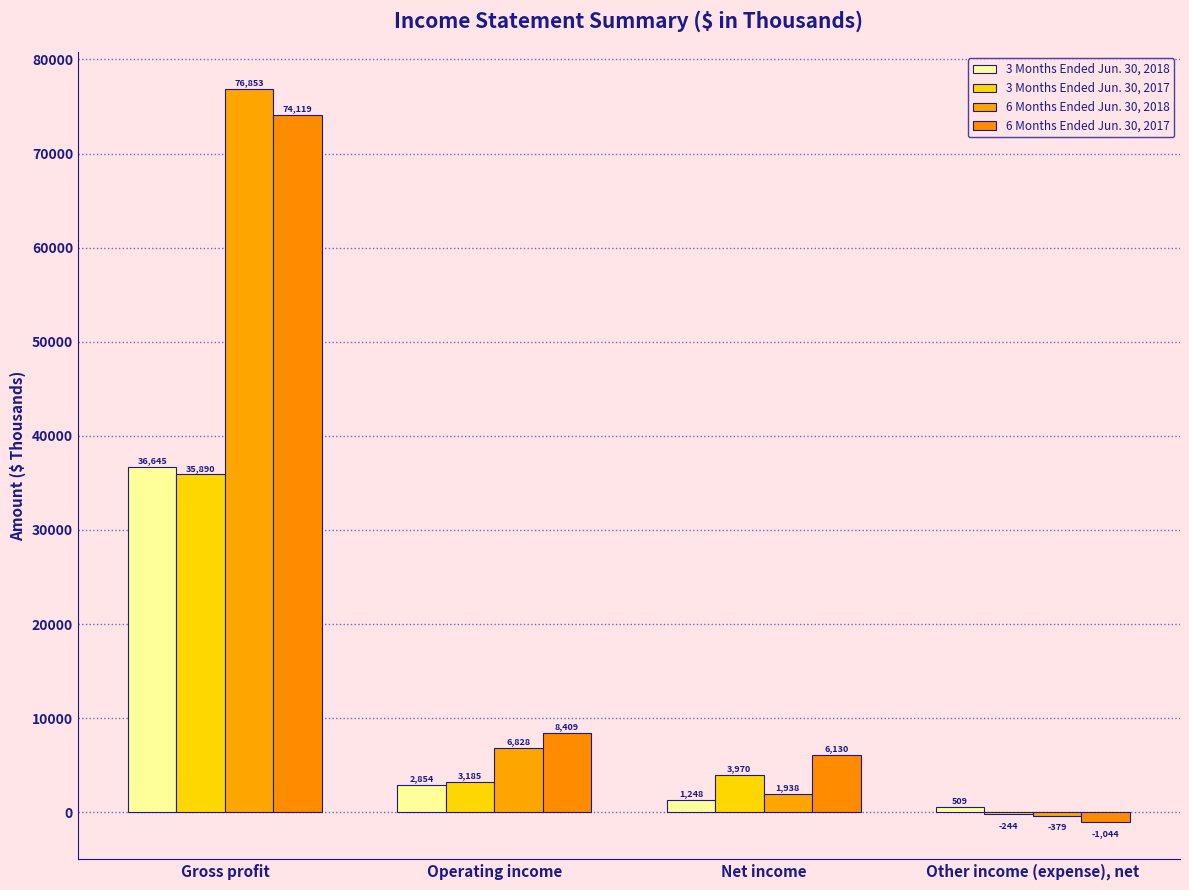

At which label is 6 Months Ended Jun. 30, 2017 closest to 36537?

Operating income